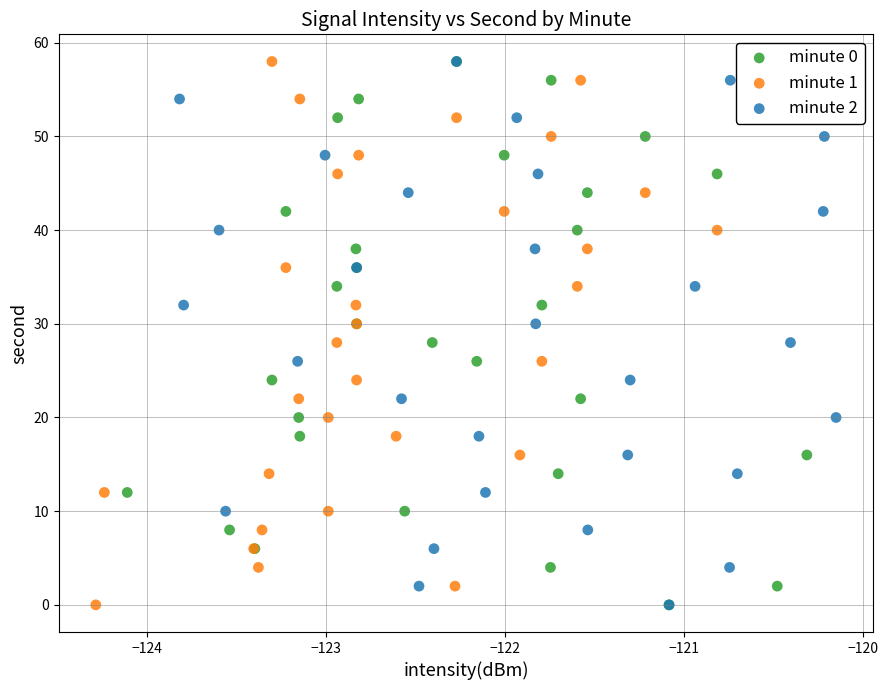

What are all the series names shown in the legend?

minute 0, minute 1, minute 2